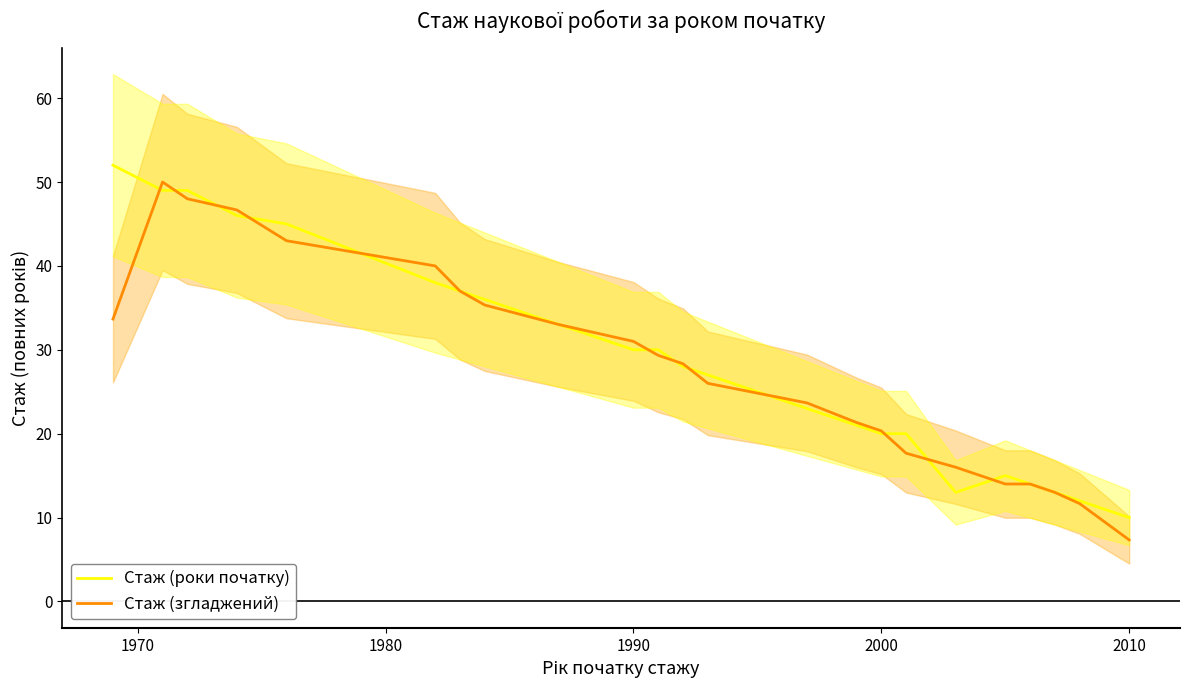

Rank the series by their average value, from highest to lowest.

Стаж (роки початку), Стаж (згладжений)